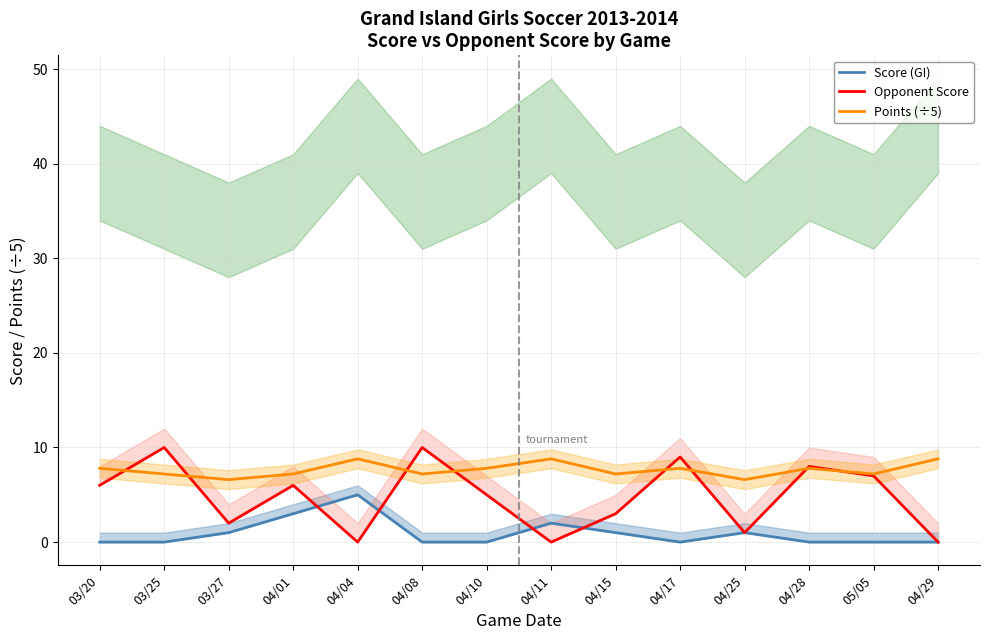

Reading right to left, what are all the values shown in this chart?

Score (GI): 04/29=0.0	05/05=0.0	04/28=0.0	04/25=1.0	04/17=0.0	04/15=1.0	04/11=2.0	04/10=0.0	04/08=0.0	04/04=5.0	04/01=3.0	03/27=1.0	03/25=0.0	03/20=0.0
Opponent Score: 04/29=0.0	05/05=7.0	04/28=8.0	04/25=1.0	04/17=9.0	04/15=3.0	04/11=0.0	04/10=5.0	04/08=10.0	04/04=0.0	04/01=6.0	03/27=2.0	03/25=10.0	03/20=6.0
Points (÷5): 04/29=8.8	05/05=7.2	04/28=7.8	04/25=6.6	04/17=7.8	04/15=7.2	04/11=8.8	04/10=7.8	04/08=7.2	04/04=8.8	04/01=7.2	03/27=6.6	03/25=7.2	03/20=7.8